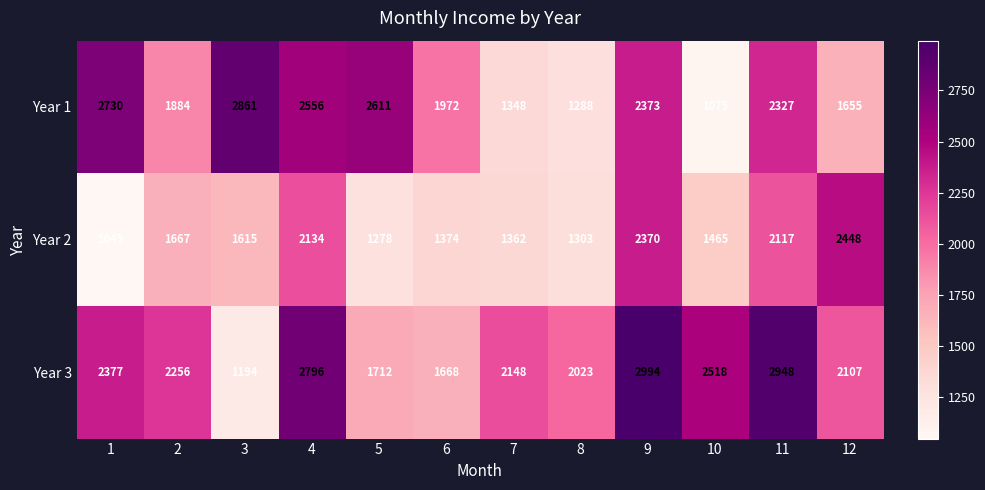

What is the maximum value shown in the chart?

2994